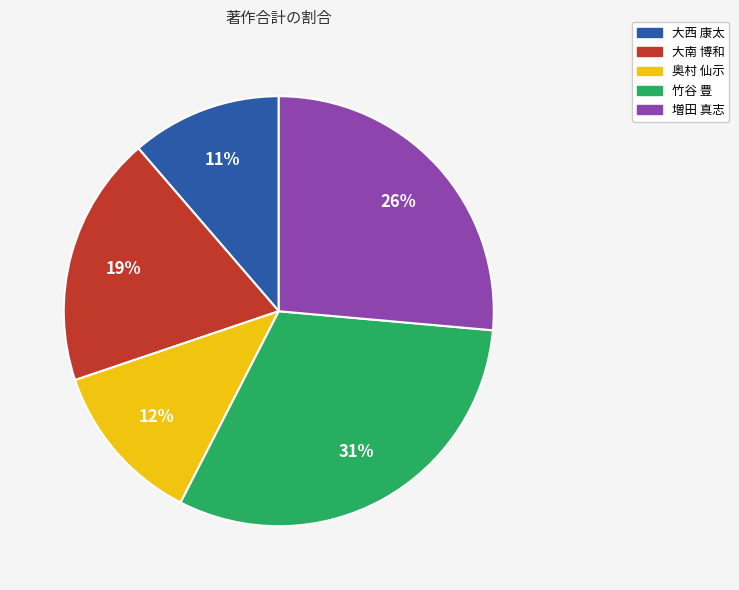

Does 増田 真志 represent more than half of the total?

No